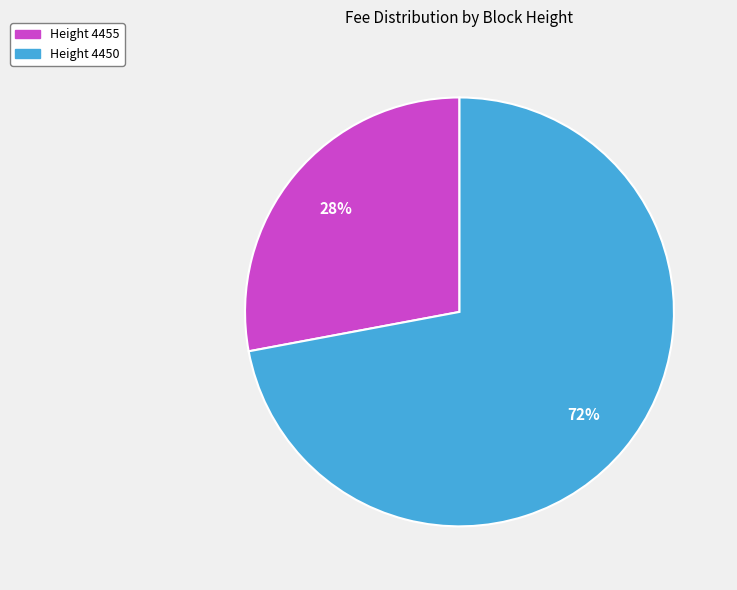

To the nearest percent, what is the average slice percentage?

50%